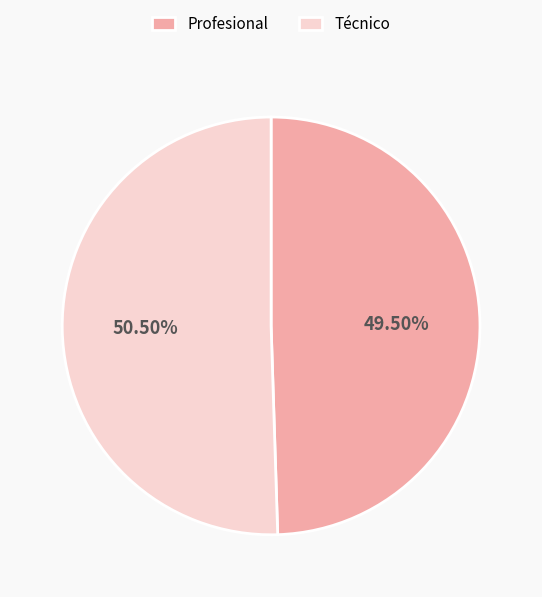

What portion of the pie excludes Profesional?

50.5%